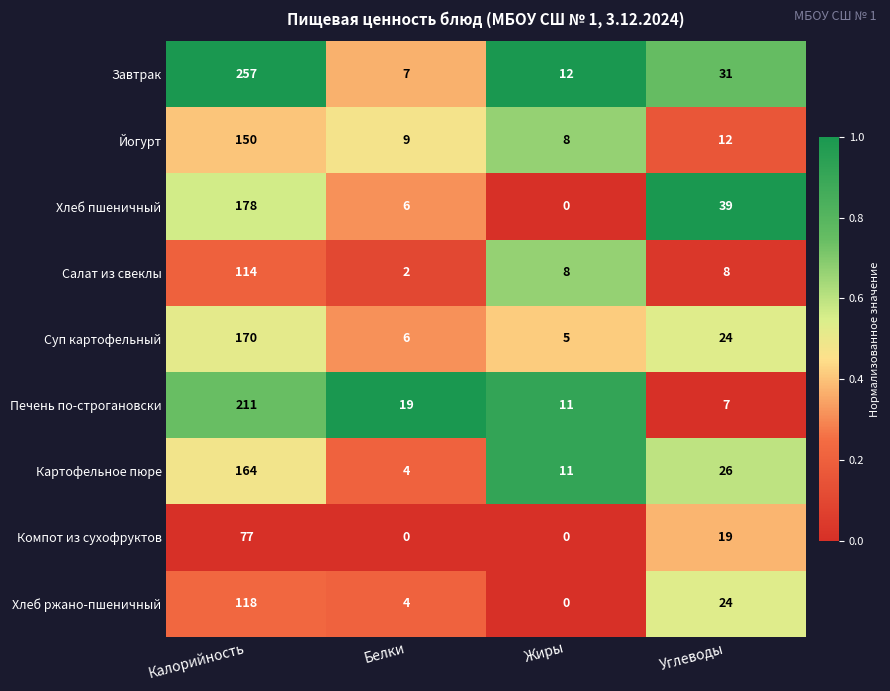

Rank the series by their maximum value, from lowest to highest.

Компот из сухофруктов, Салат из свеклы, Хлеб ржано-пшеничный, Йогурт, Картофельное пюре, Суп картофельный, Хлеб пшеничный, Печень по-строгановски, Завтрак